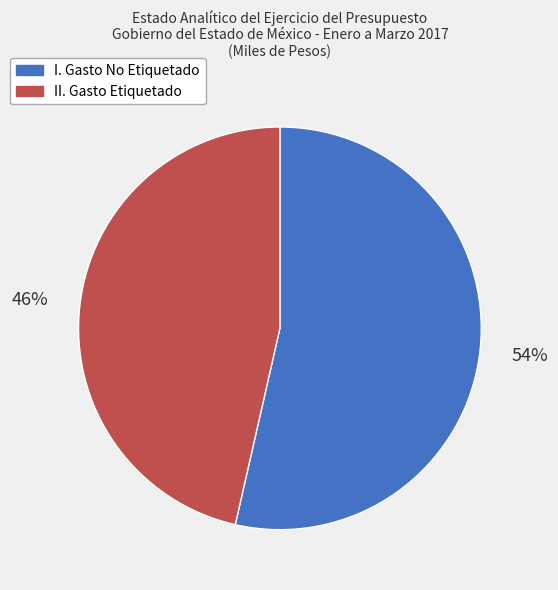

Is it true that I. Gasto No Etiquetado is 54% of the pie?

True